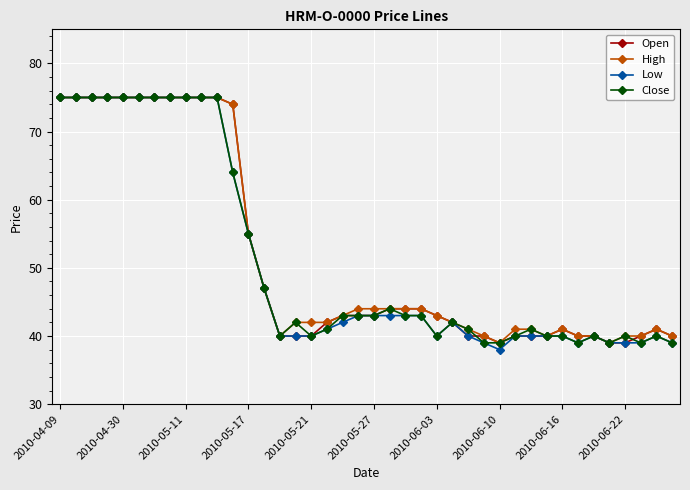

At how many categories does at least one series exceed 58?

12